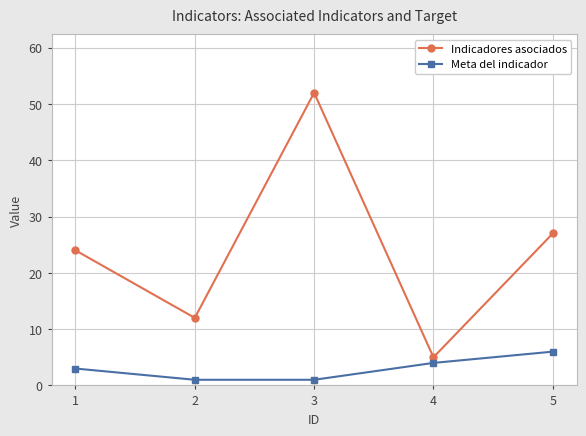

What is the total value across all series at 2?

13